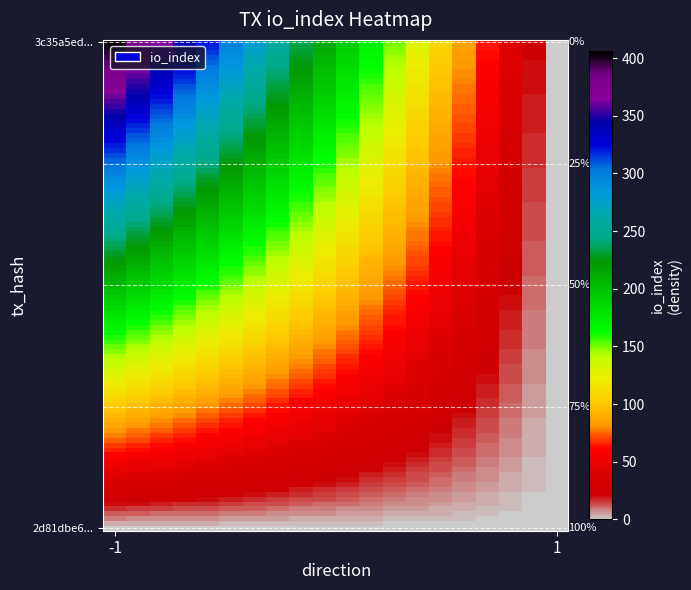

Reading left to right, list all the values displayed in this chart.

3c35a5edcb45573dfd319e671055cf27baf039a: -1=406	1=0
2d81dbe6563867c989b1eaf470ba7b3a7699f82: -1=0	1=0